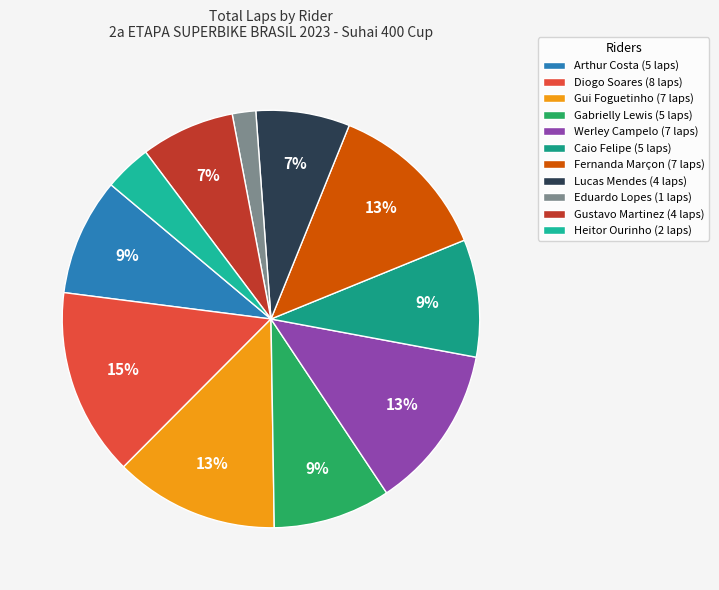

Is it true that Lucas Mendes is 7% of the pie?

True